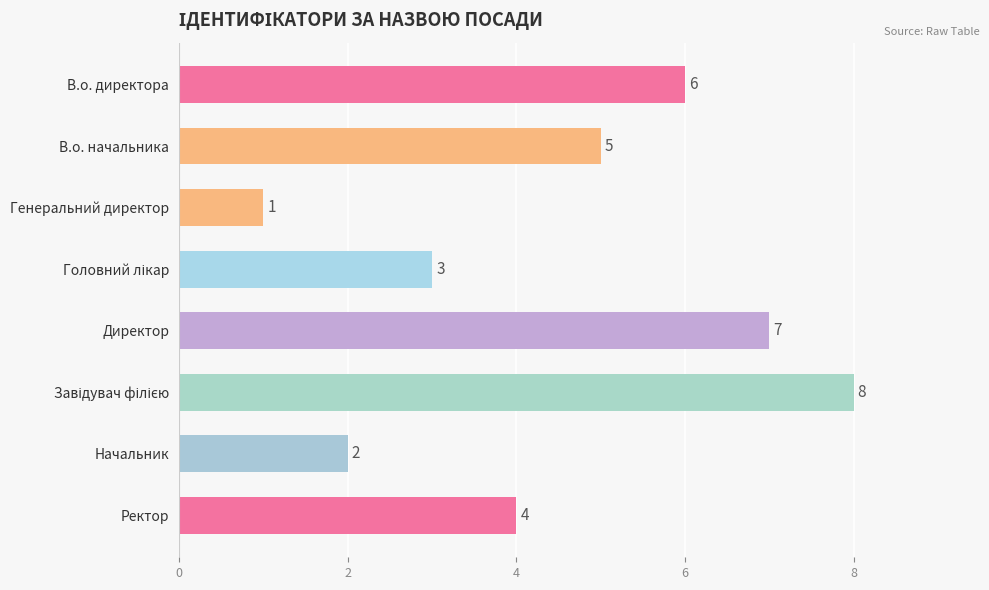

Which has a higher value, Генеральний директор or Ректор?

Ректор